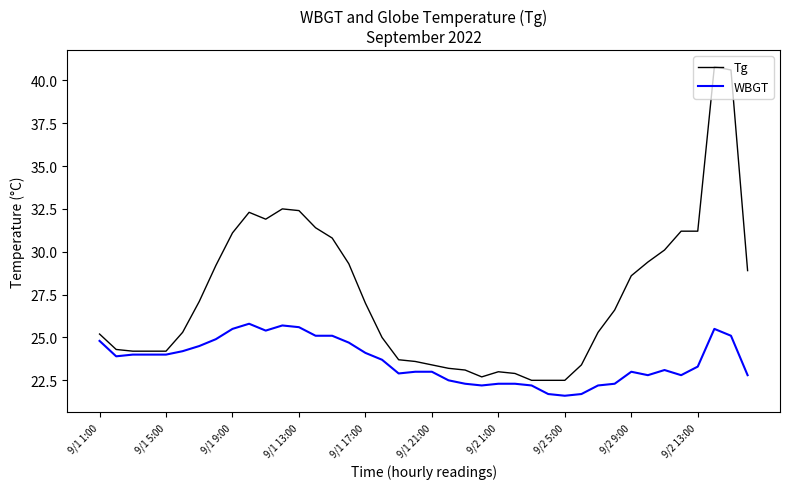

List the series in order of their peak value, highest first.

Tg, WBGT